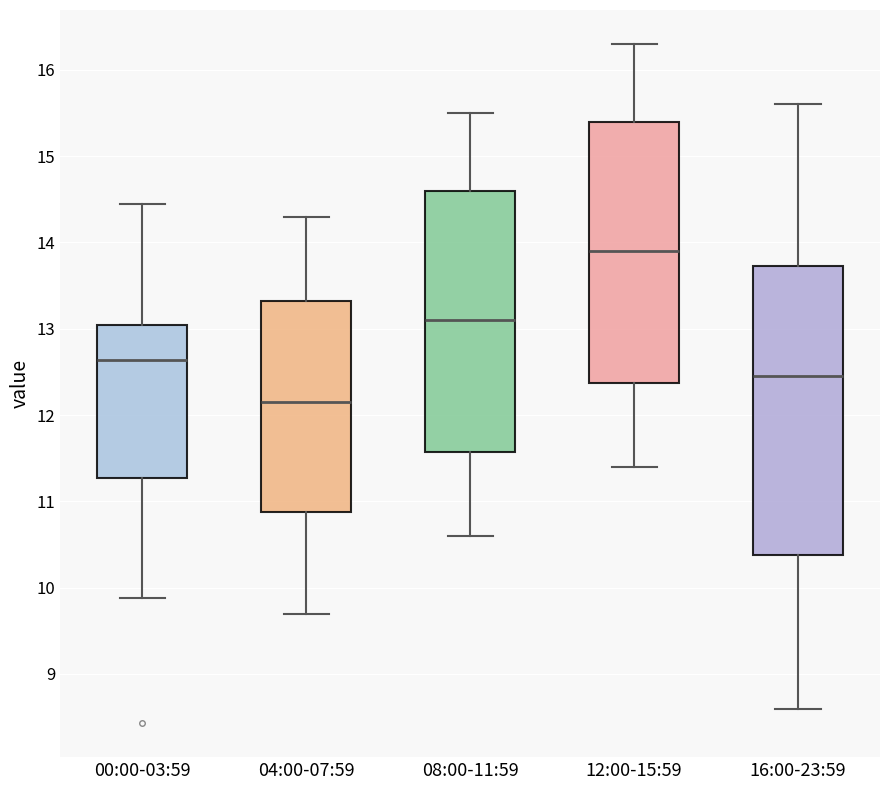

Reading left to right, read every box against the y-axis: the position of its median line, the range the box covers, and the ends of its whiskers. The values are not printed on the chart, so give them approximately, as read against the axis.

00:00-03:59: median 12.6, box 11.3 to 13.0, whiskers 9.9 to 14.5
04:00-07:59: median 12.2, box 10.9 to 13.3, whiskers 9.7 to 14.3
08:00-11:59: median 13.1, box 11.6 to 14.6, whiskers 10.6 to 15.5
12:00-15:59: median 13.9, box 12.4 to 15.4, whiskers 11.4 to 16.3
16:00-23:59: median 12.5, box 10.4 to 13.7, whiskers 8.6 to 15.6